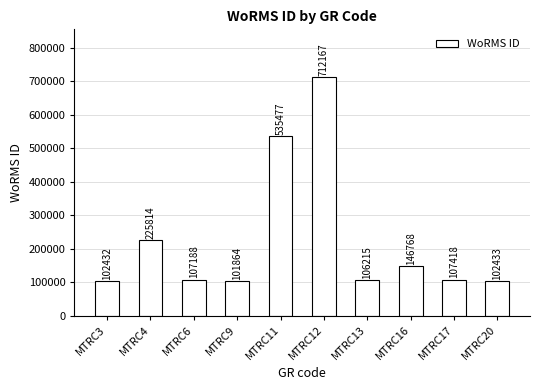

What is the value of the 10th bar from the left?

102433